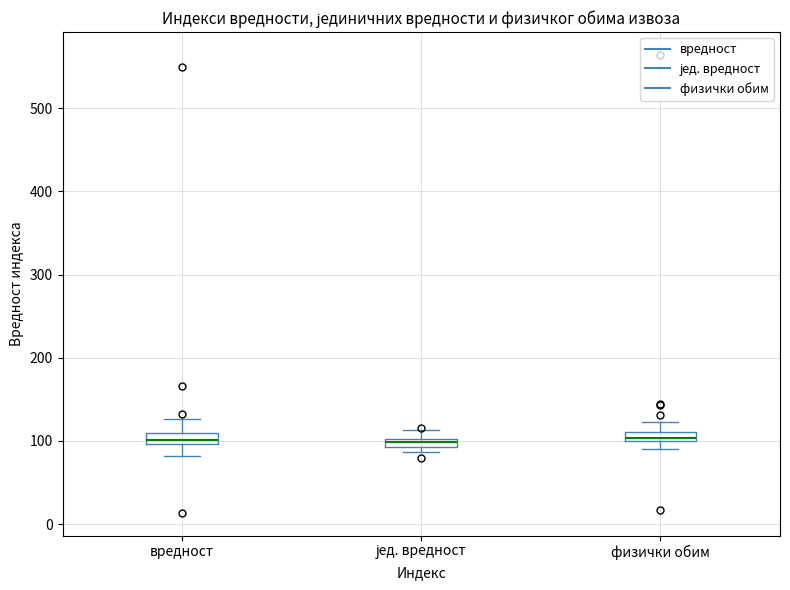

Where is the upper edge of the box for физички обим on the y-axis? The values are not printed on the chart, so give them approximately, as read against the axis.

110